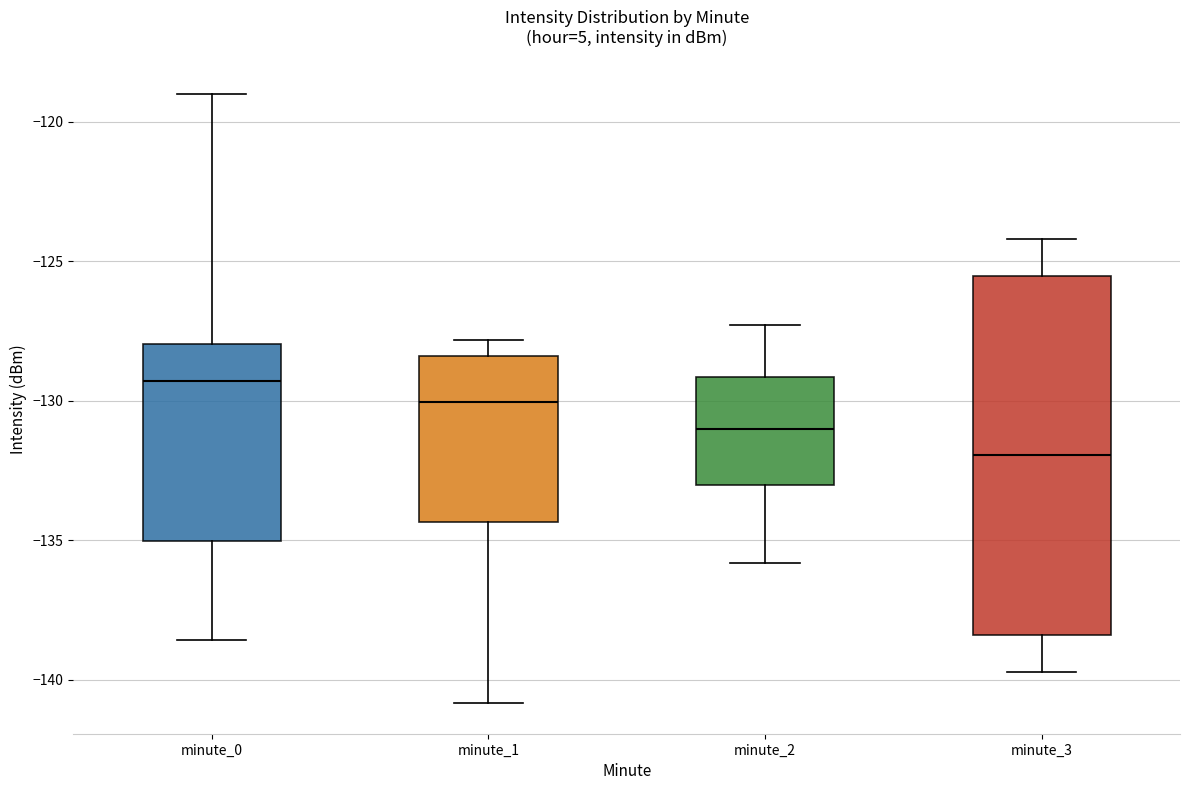

Where is the upper edge of the box for minute_2 on the y-axis? The values are not printed on the chart, so give them approximately, as read against the axis.

-129.0